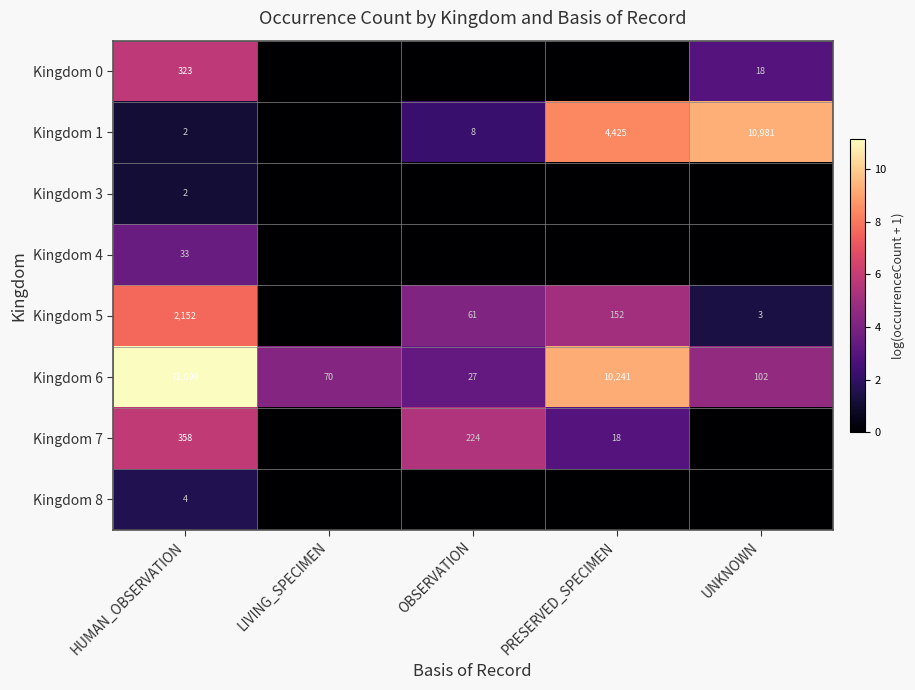

Where does the Kingdom 6 series first go above 102?

HUMAN_OBSERVATION